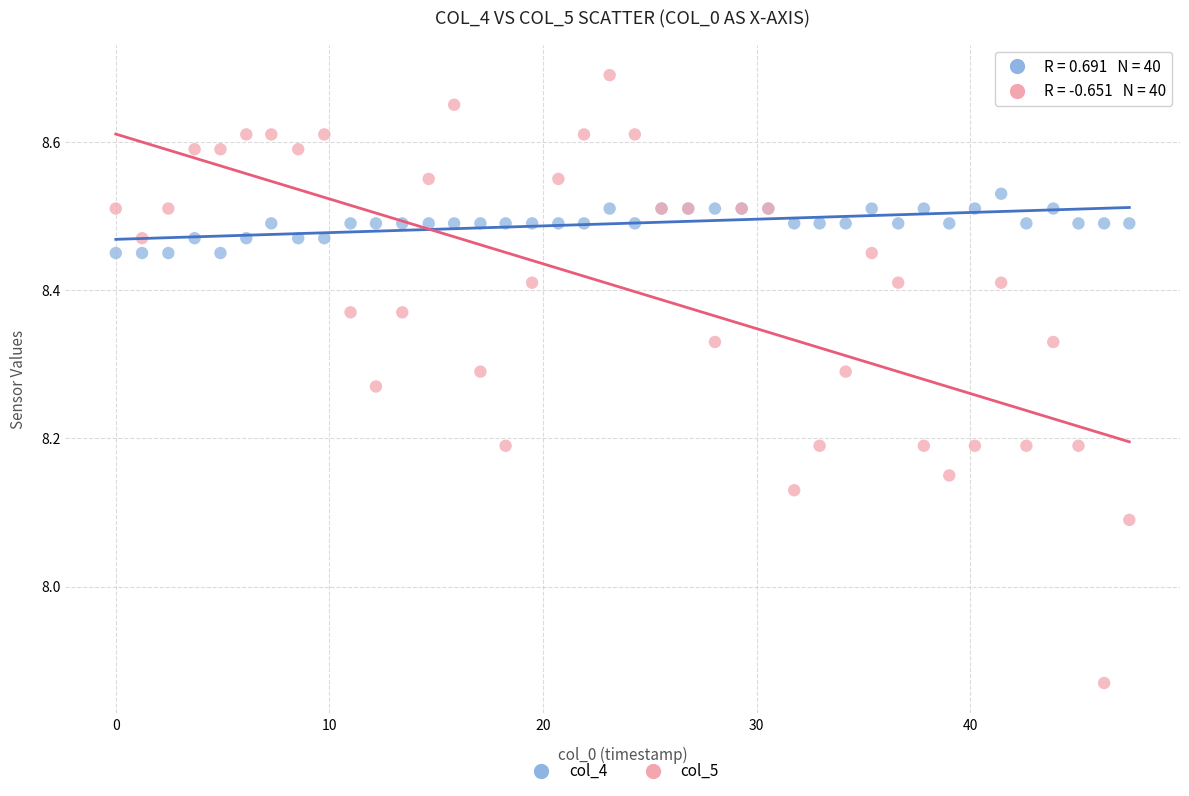

What are all the series names shown in the legend?

col_4, col_5